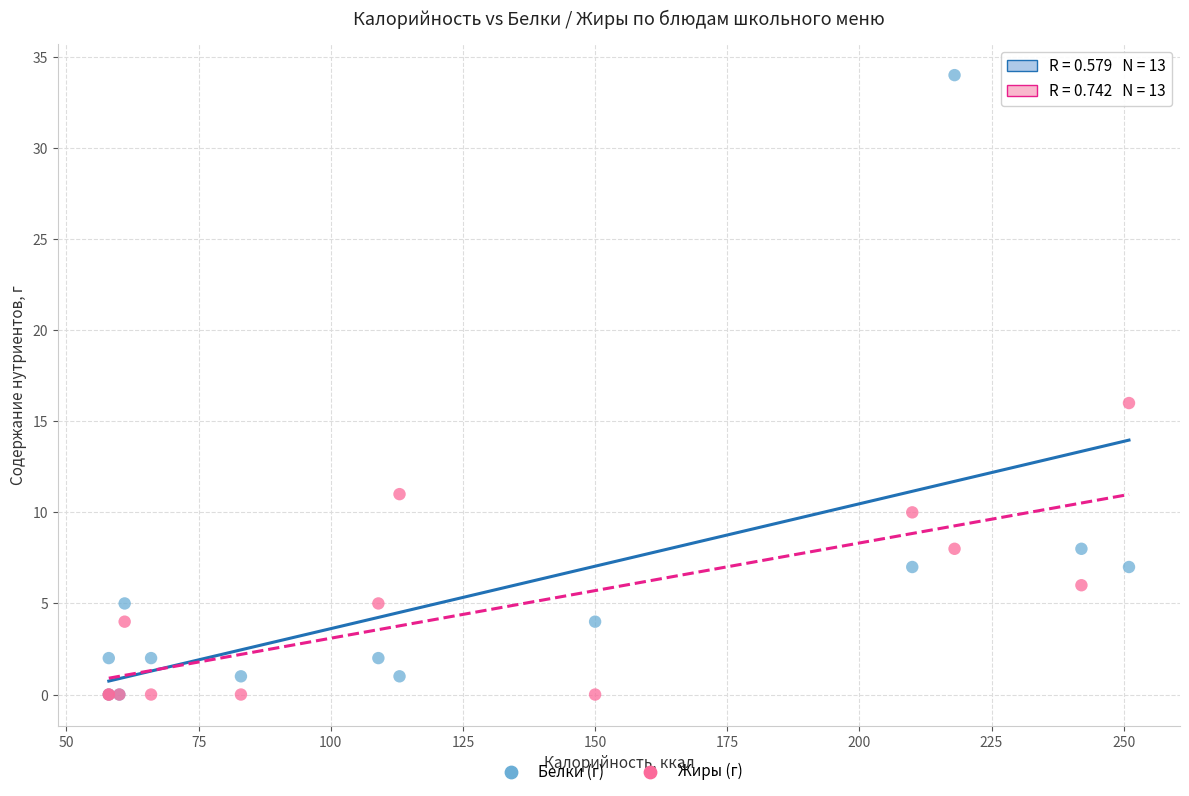

Which series contains the highest Y value?

Белки (г)